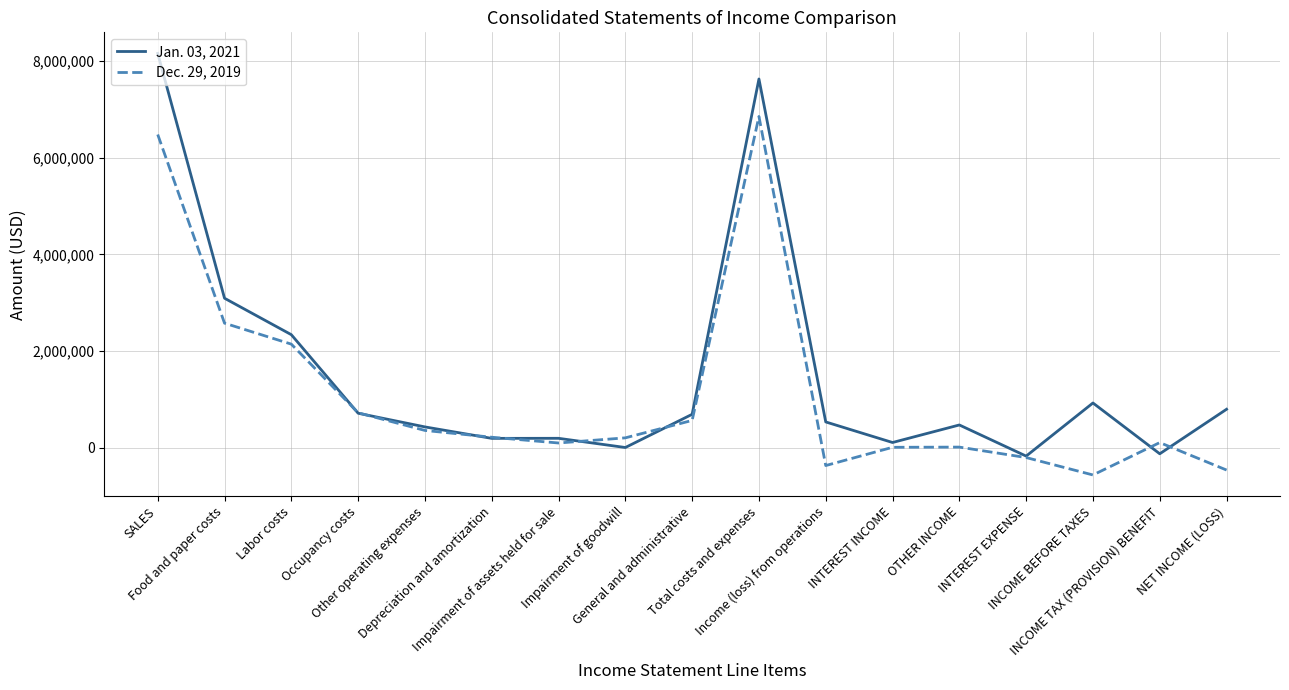

Which series has the largest range (max minus min)?

Jan. 03, 2021